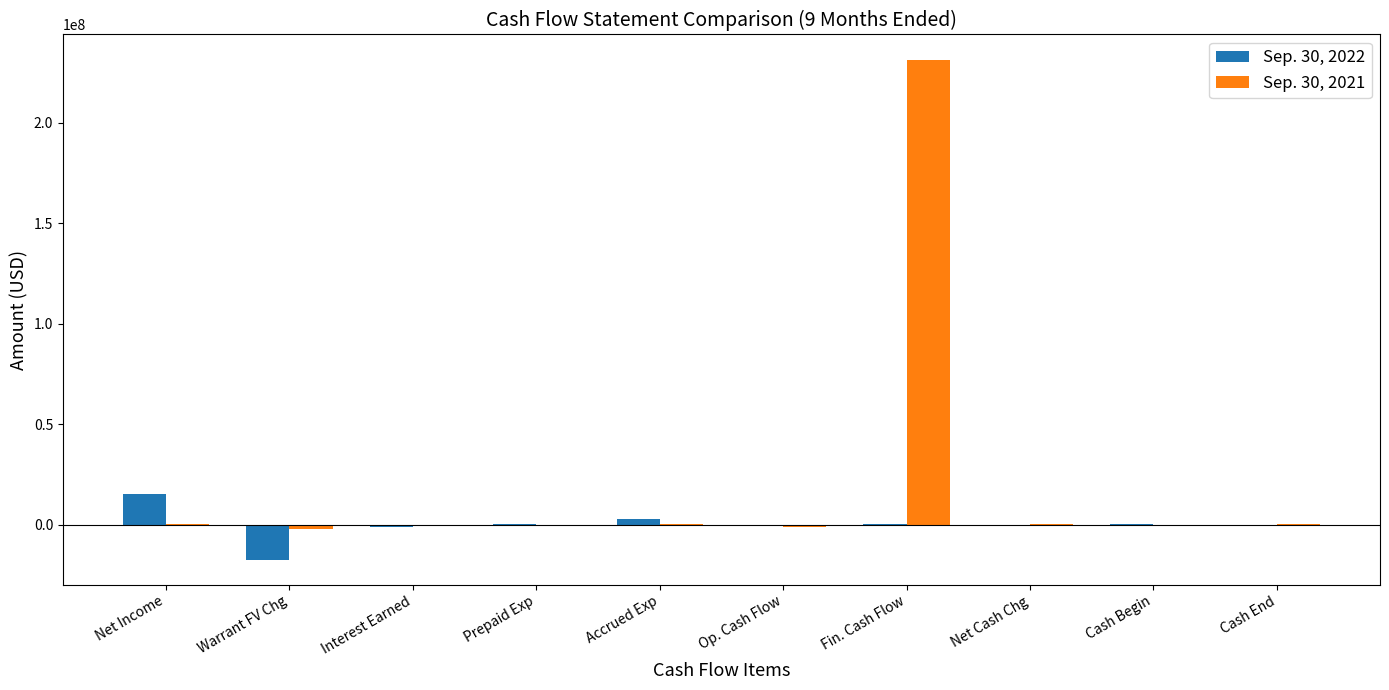

Which series has the largest total across all categories?

Sep. 30, 2021